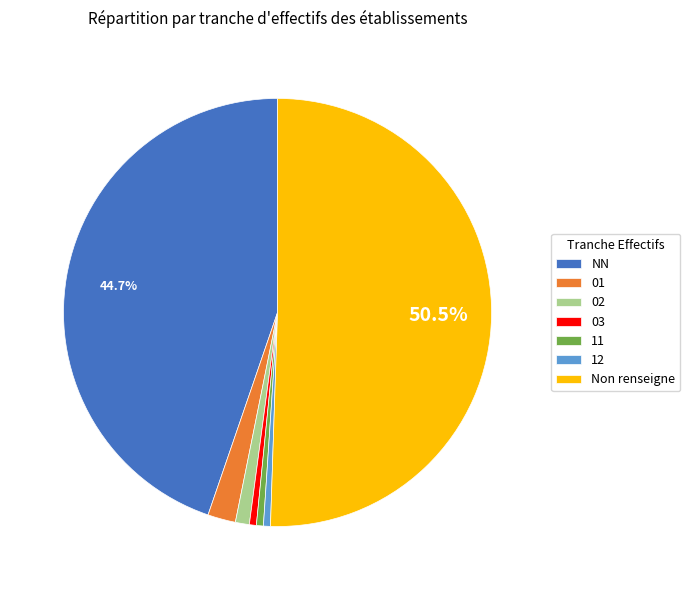

To the nearest percent, what percentage of the pie is 12?

1%